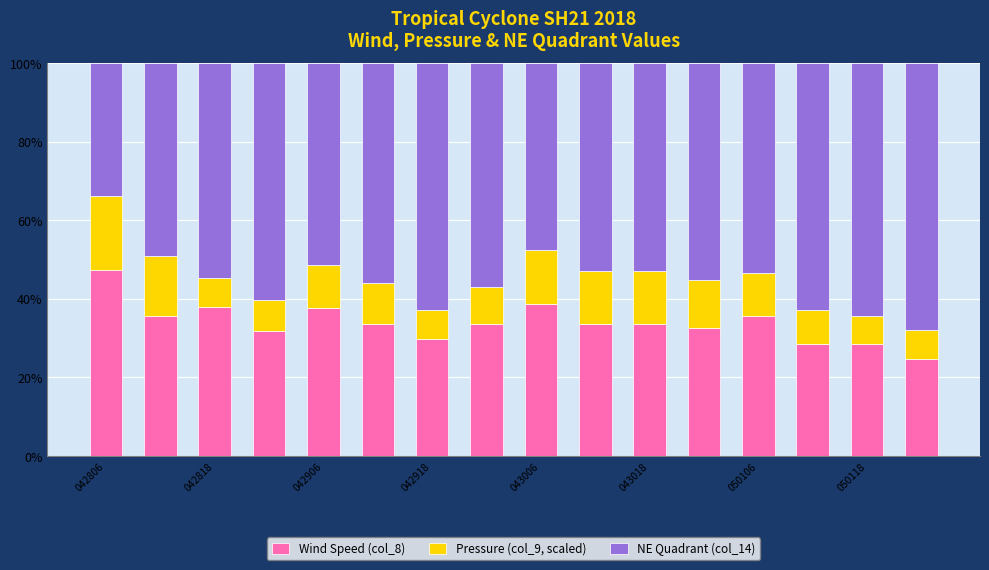

What is the highest value of the Wind Speed (col_8) series?

47.3